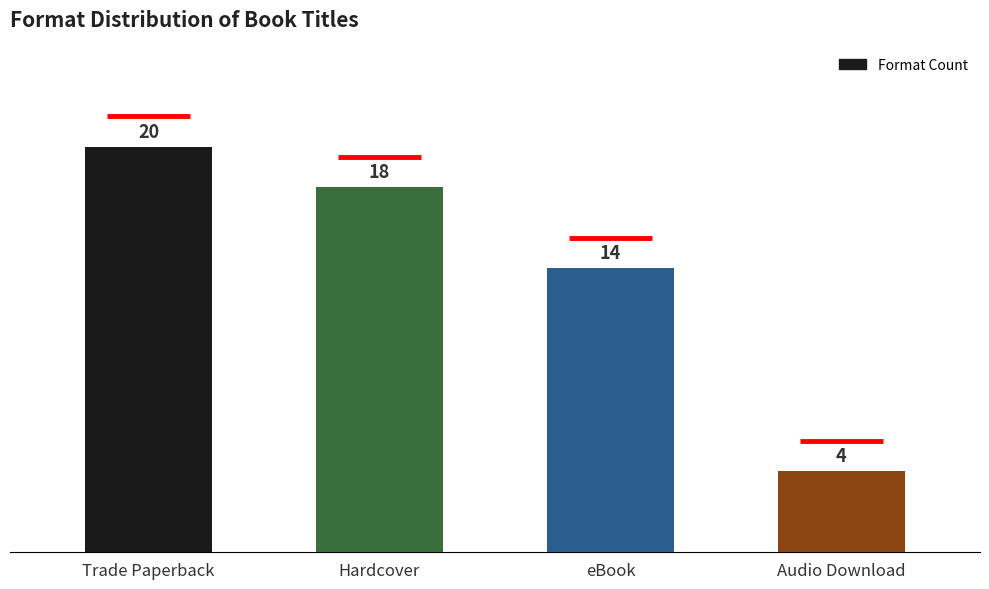

What is the sum of the values at eBook and Trade Paperback?

34